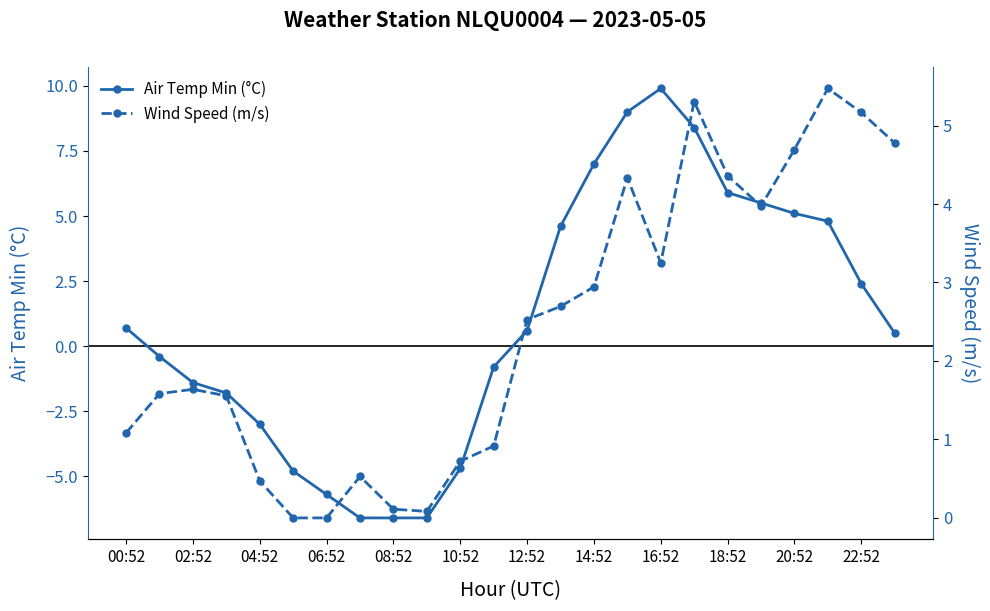

The Air Temp Min (°C) series shows 0.7 at 00:52. True or false?

True